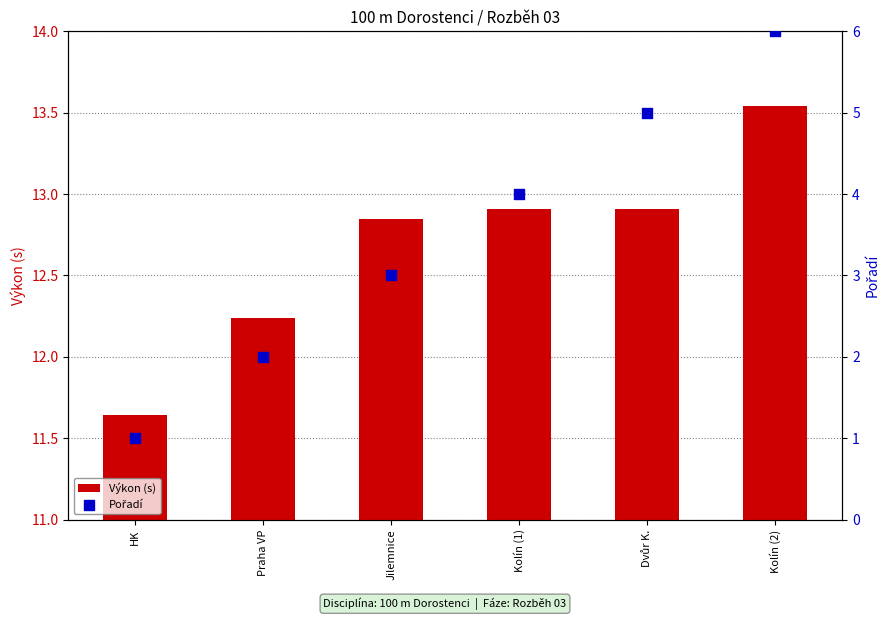

Which series reaches the minimum Y coordinate?

Pořadí